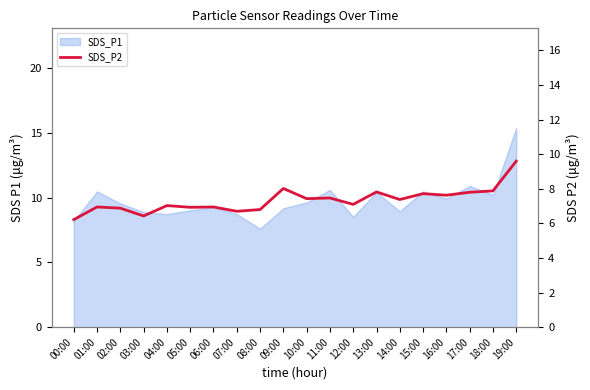

What is the label of the 15th point from the left?

14:00